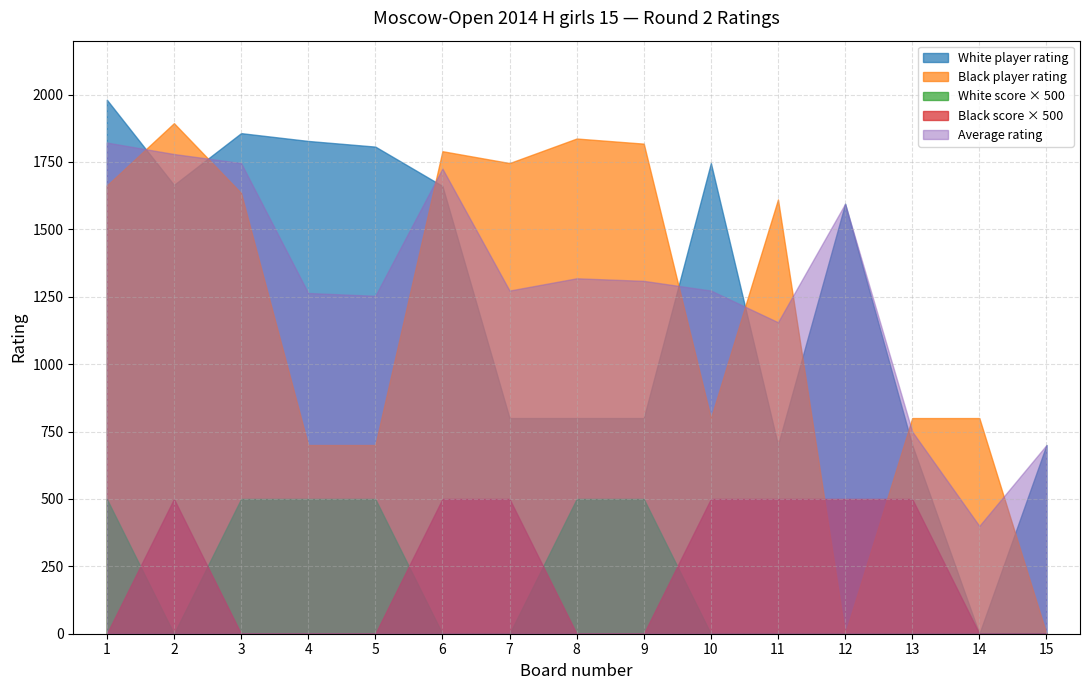

Does the chart display data point markers on the line(s)?

No